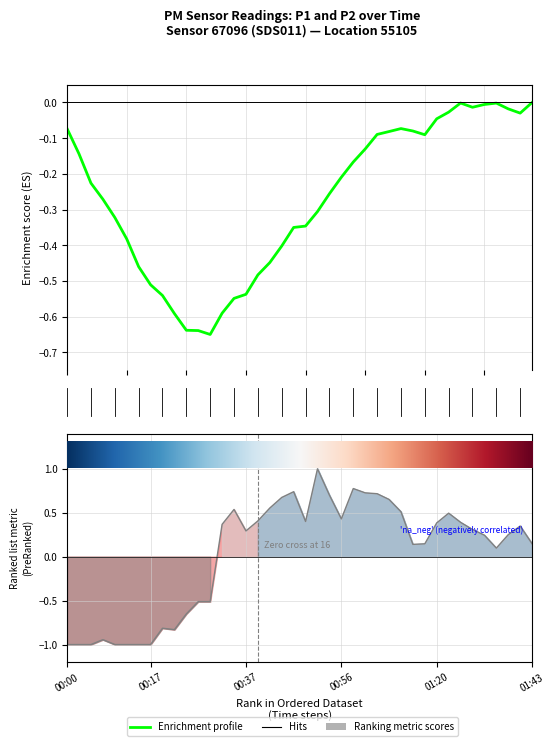

In Enrichment profile (P1), how many points are lower than both neighbors (excluding endpoints)?

4